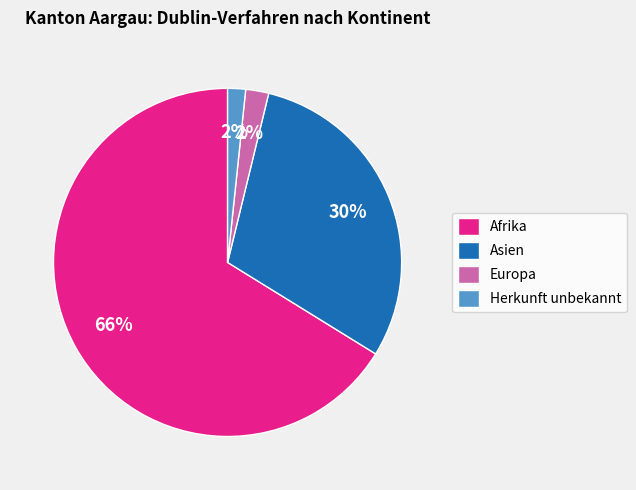

To the nearest percent, what percentage of the pie is Europa?

2%